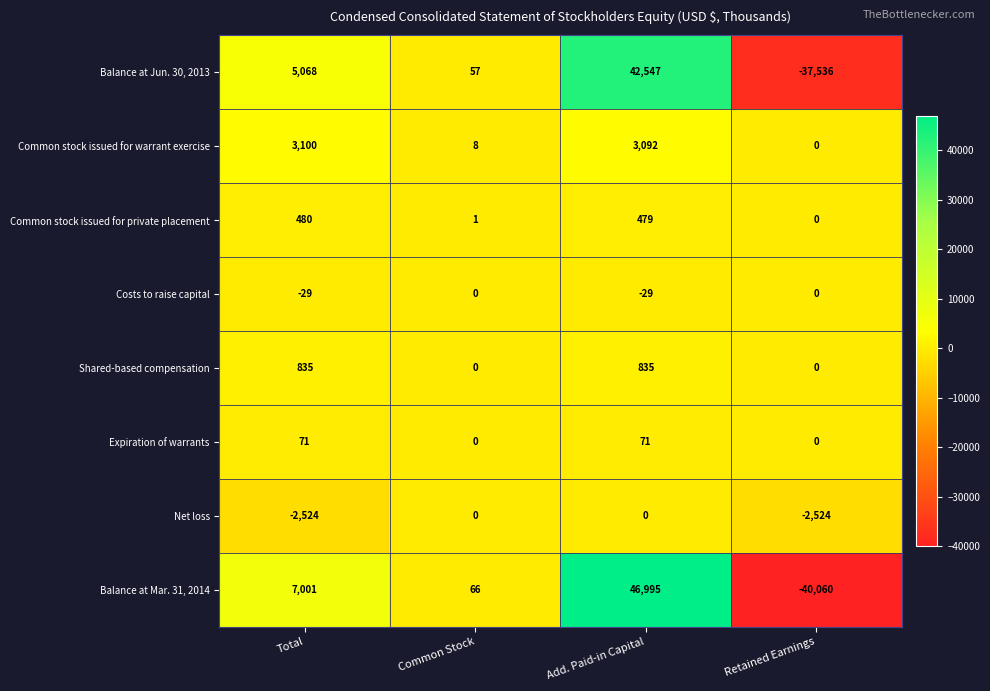

What is the approximate value of Balance at Mar. 31, 2014 at Total, to the nearest 100?

7000